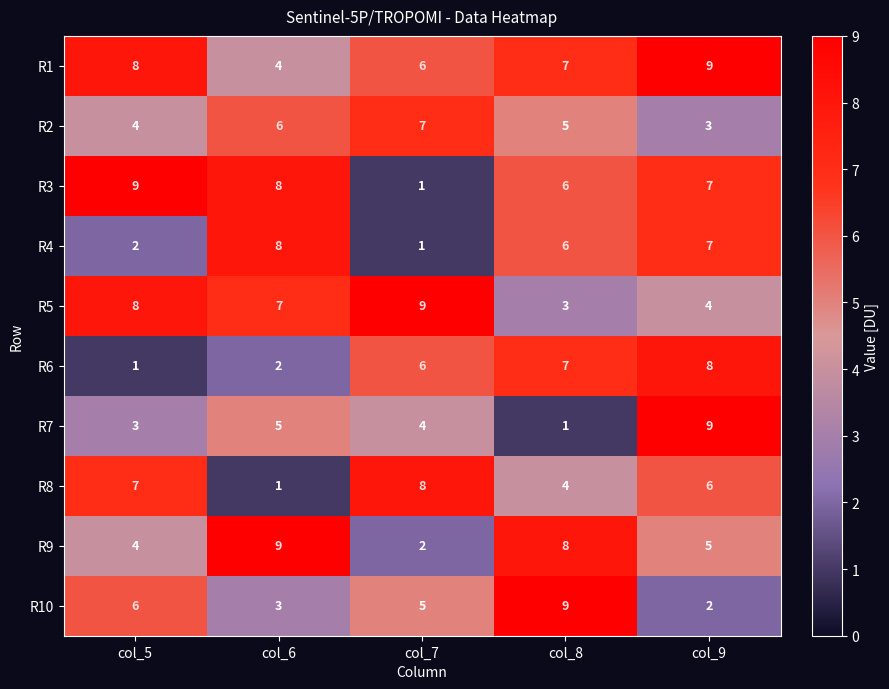

What is the maximum value shown in the chart?

9